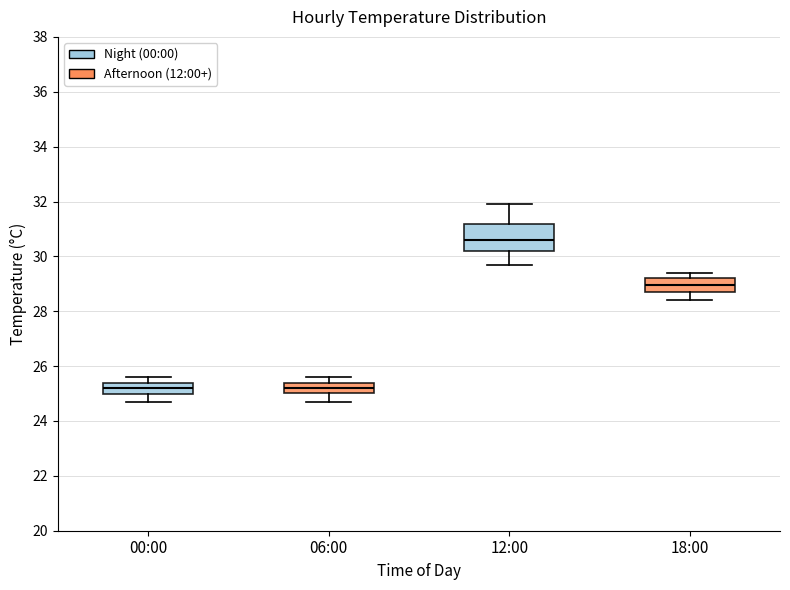

Reading left to right, read every box against the y-axis: the position of its median line, the range the box covers, and the ends of its whiskers. The values are not printed on the chart, so give them approximately, as read against the axis.

00:00: median 25.2, box 25.0 to 25.4, whiskers 24.8 to 25.6
06:00: median 25.2, box 25.0 to 25.4, whiskers 24.8 to 25.6
12:00: median 30.6, box 30.2 to 31.2, whiskers 29.8 to 32.0
18:00: median 29.0, box 28.8 to 29.2, whiskers 28.4 to 29.4